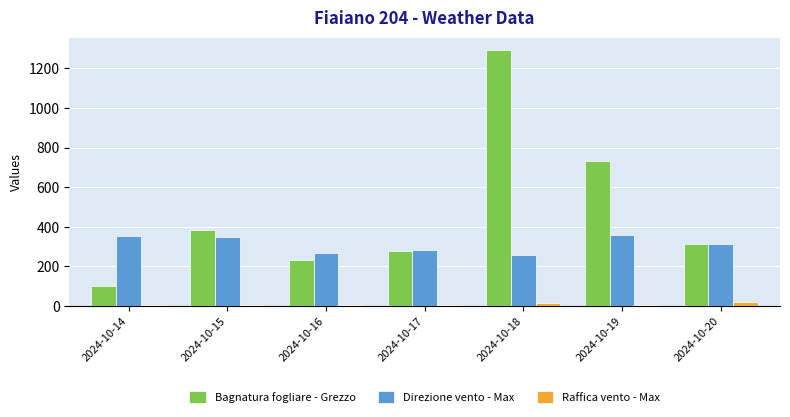

What is the sum of all Direzione vento - Max values?

2175.0